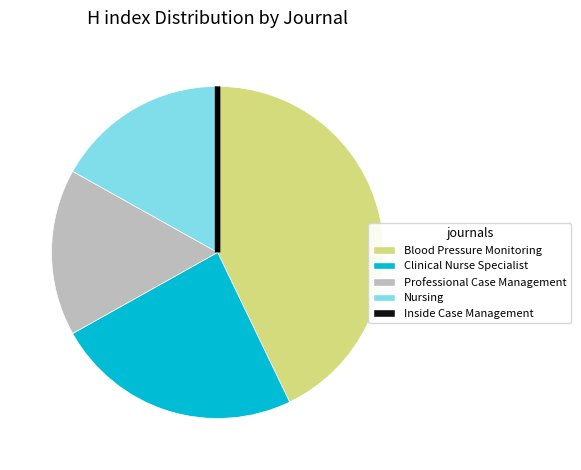

Which has a higher value, Clinical Nurse Specialist or Nursing?

Clinical Nurse Specialist